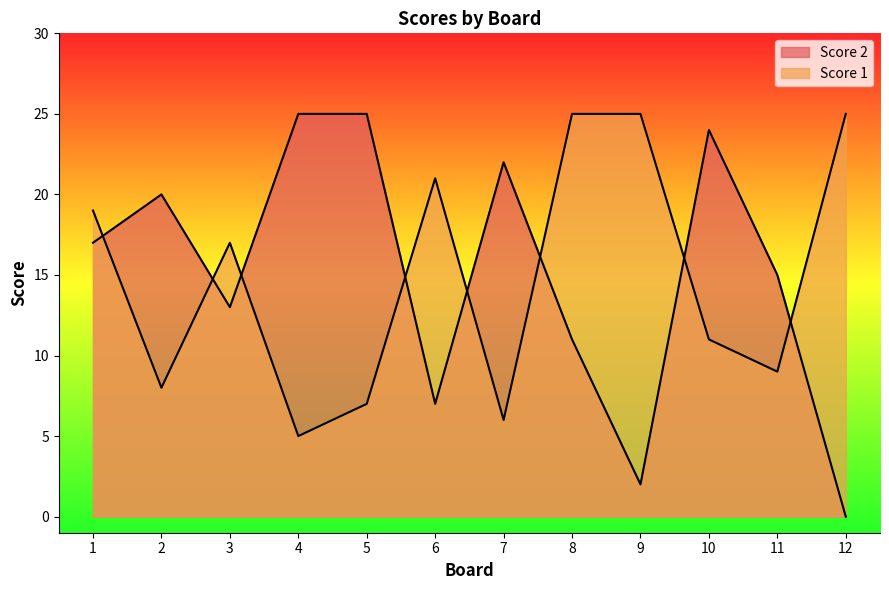

How many lines are shown in the chart?

2